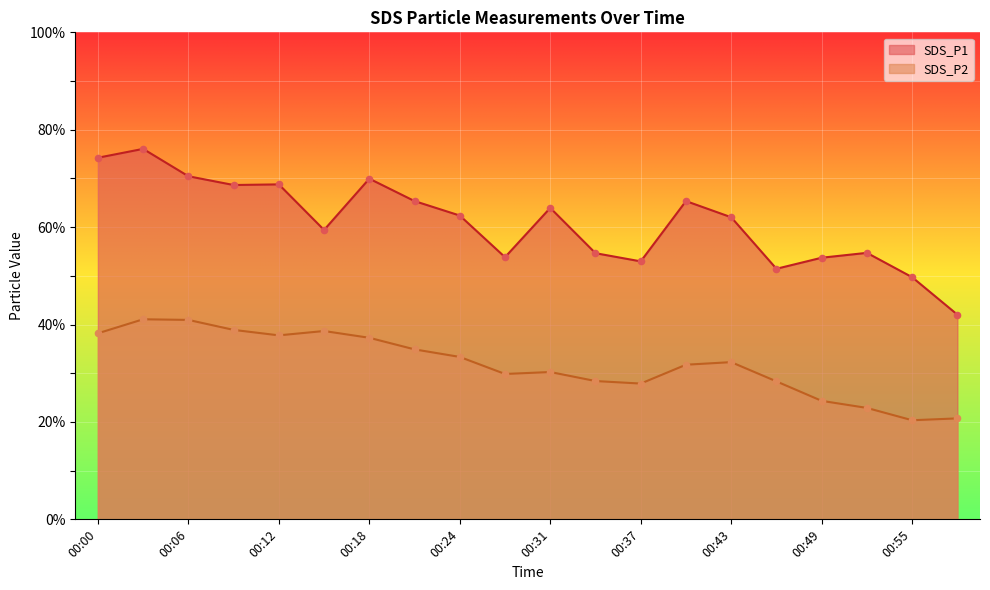

What is the total value across all series at 00:40?

97.1